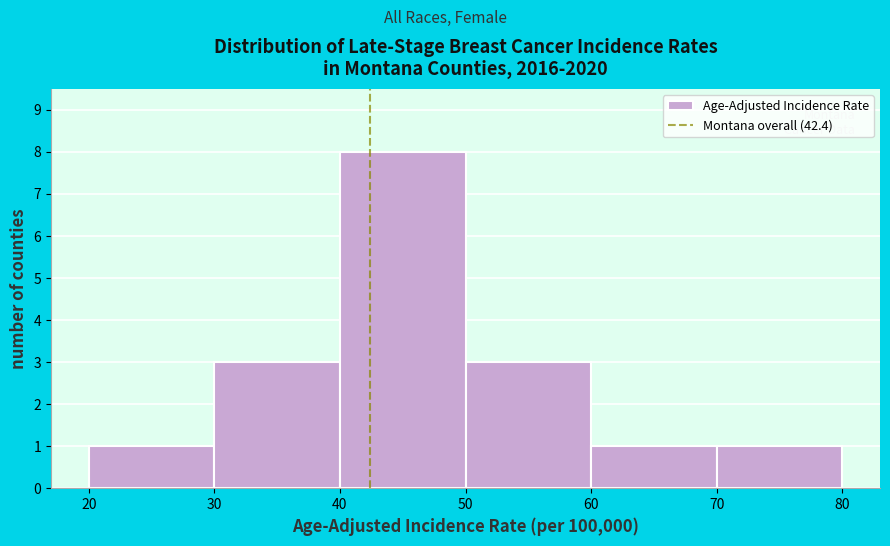

Reading left to right, list every bar in this chart as the range it spans on the x-axis followed by its height. The values are not printed on the chart, so give them approximately, as read against the axis.

20 to 30: 1
30 to 40: 3
40 to 50: 8
50 to 60: 3
60 to 70: 1
70 to 80: 1